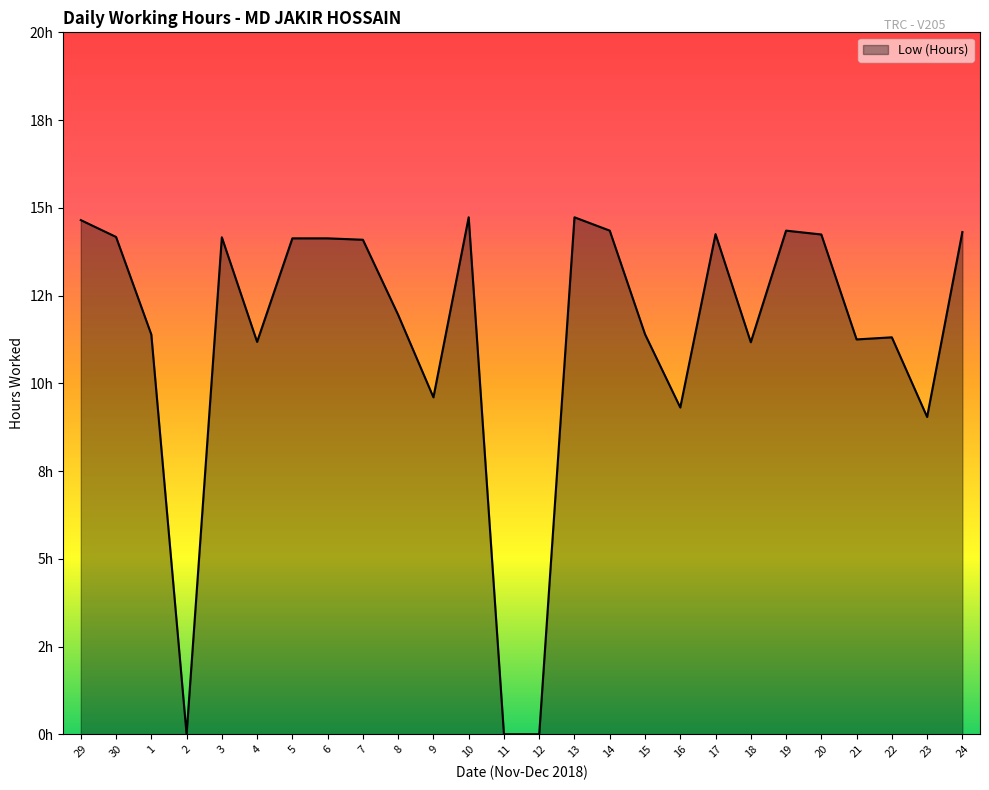

What is the value of the 21st point from the left?

14.3